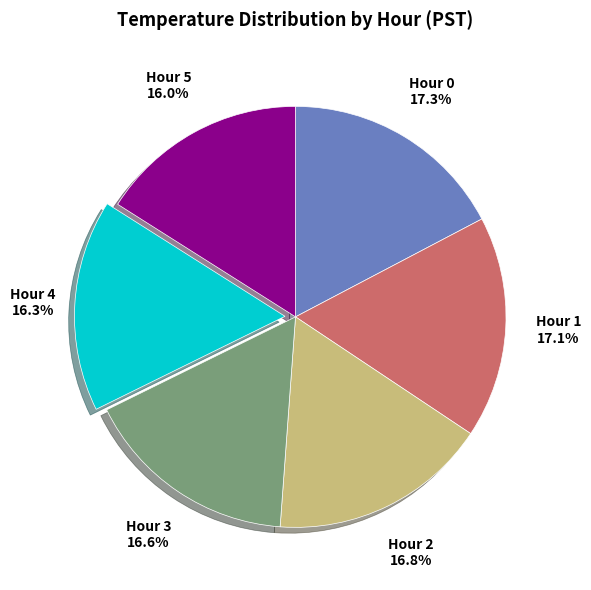

What is the ratio of the value at Hour 5 to the value at Hour 1?

0.9